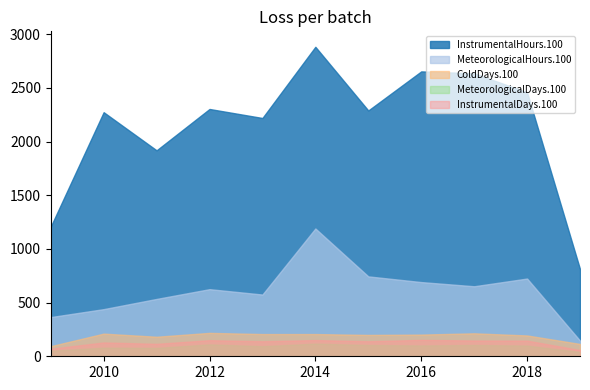

What is the difference between the ColdDays.100 values at 2013 and 2018?

13.0